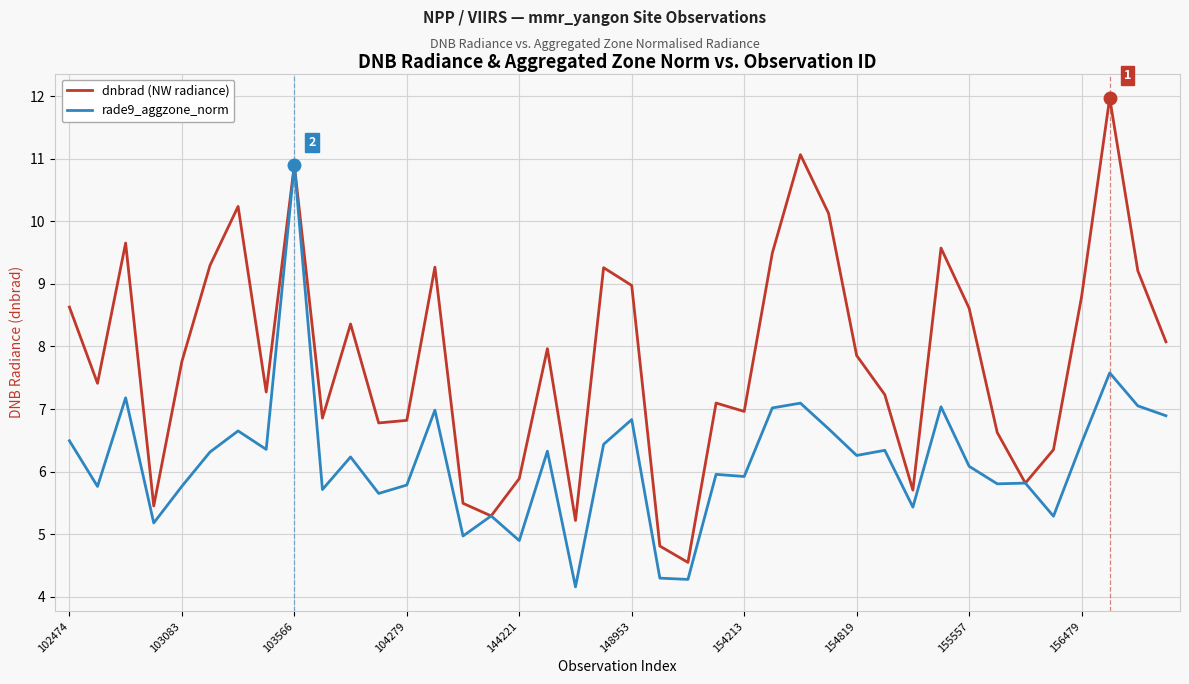

At how many categories does at least one series exceed 8?

18